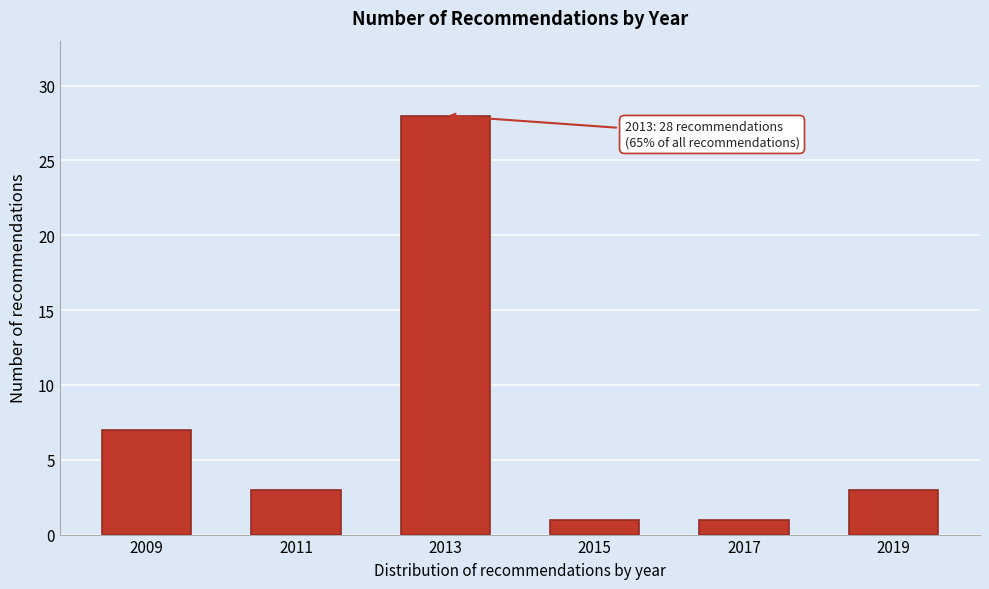

Reading left to right, transcribe all the data shown in this chart.

7	3	28	1	1	3